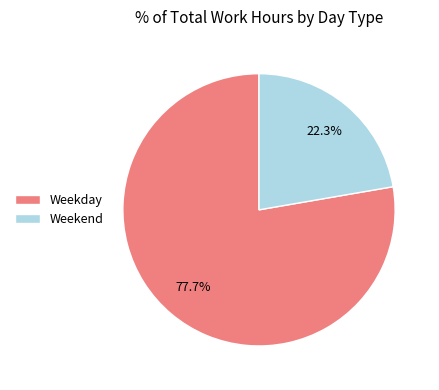

Combined, do Weekend and Weekday account for over 50%?

Yes